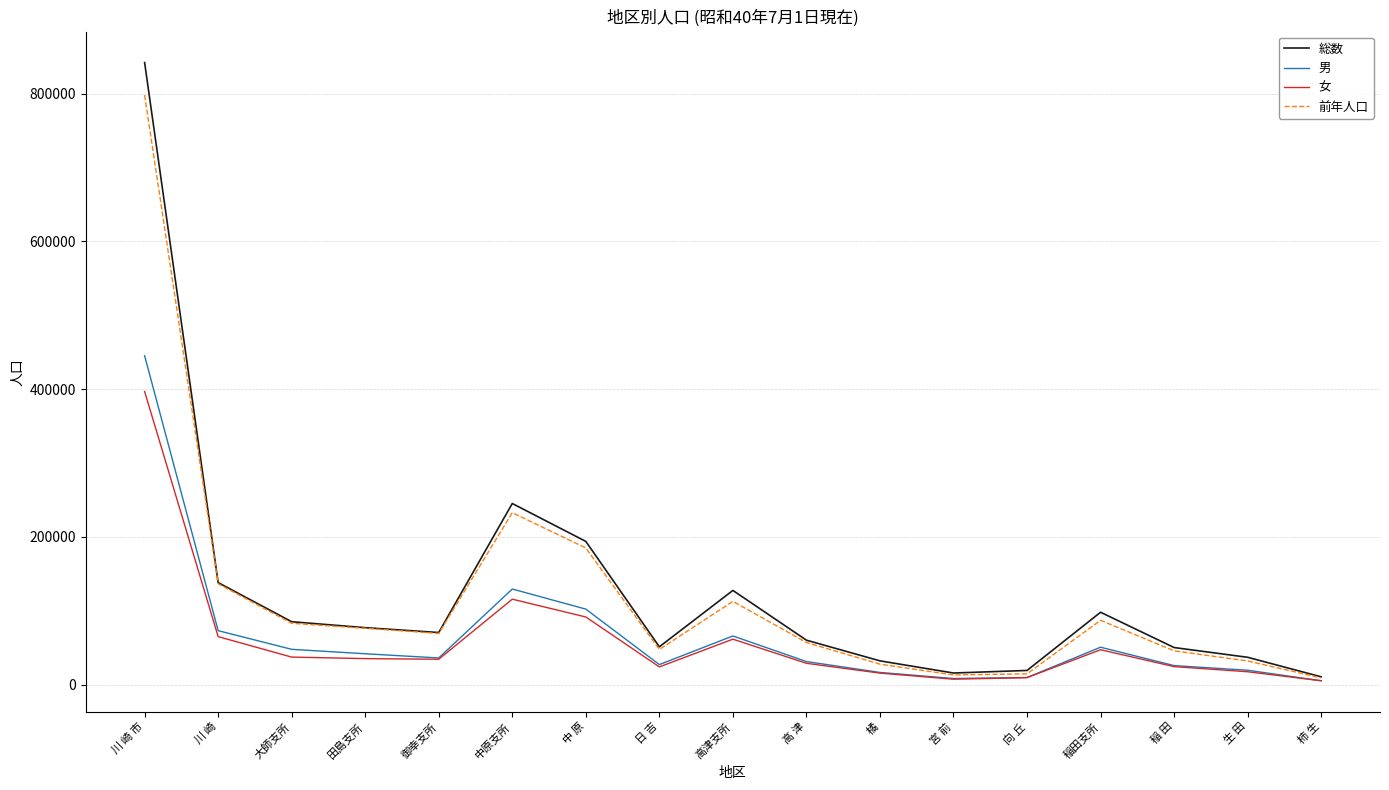

At how many categories does at least one series exceed 236906?

2